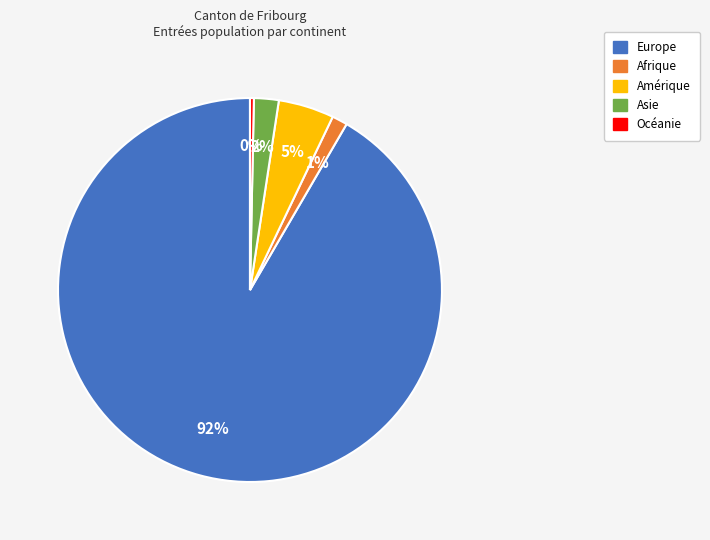

Rank the categories by value from lowest to highest.

Océanie, Afrique, Asie, Amérique, Europe